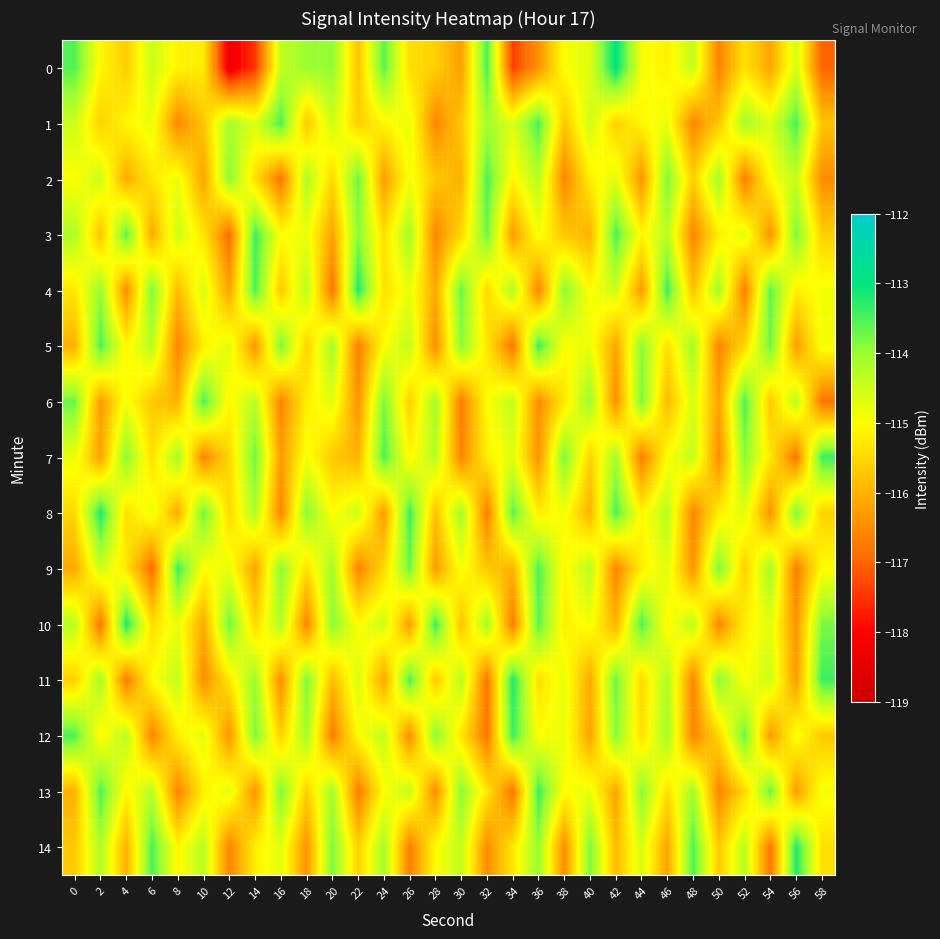

Which has a higher value, 2 or 24?

24